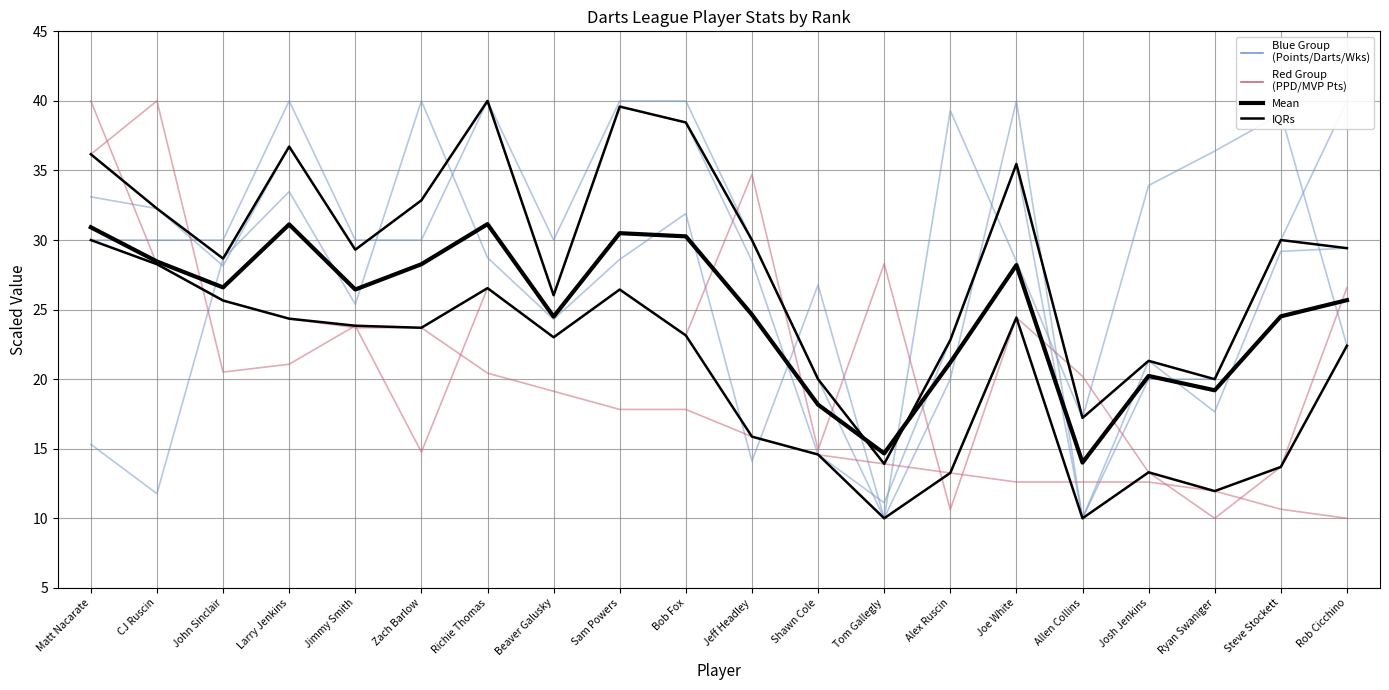

How many distinct data groups are displayed?

5